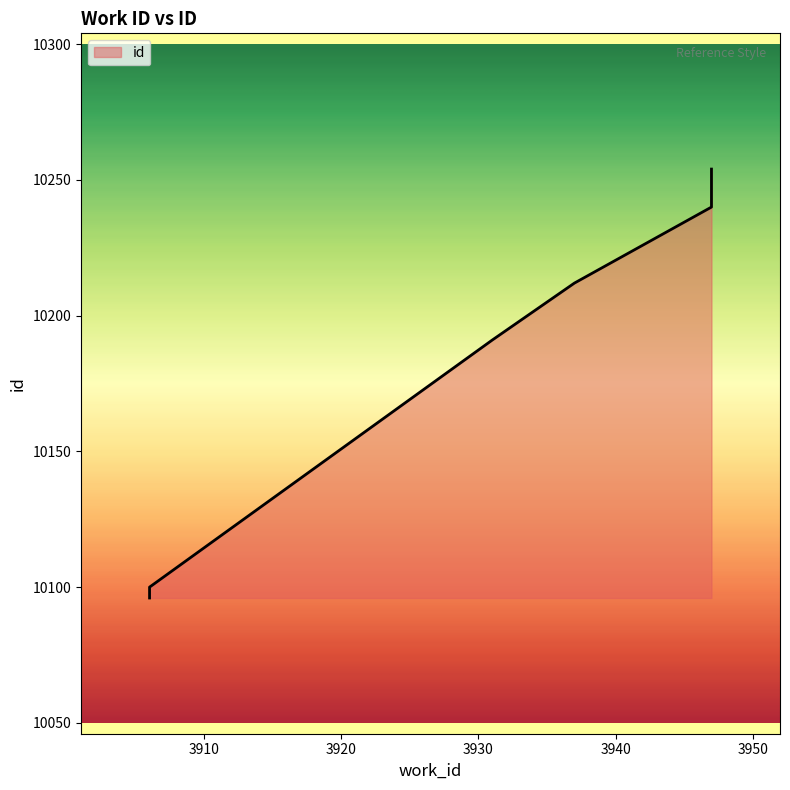

What is the sum of the values at 3947 and 3931?

20434